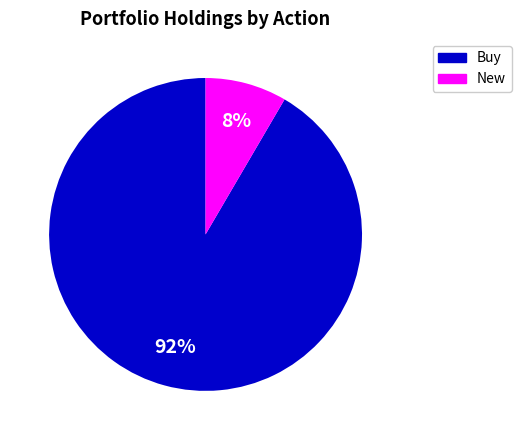

Is there any slice that represents more than half of the pie?

Yes